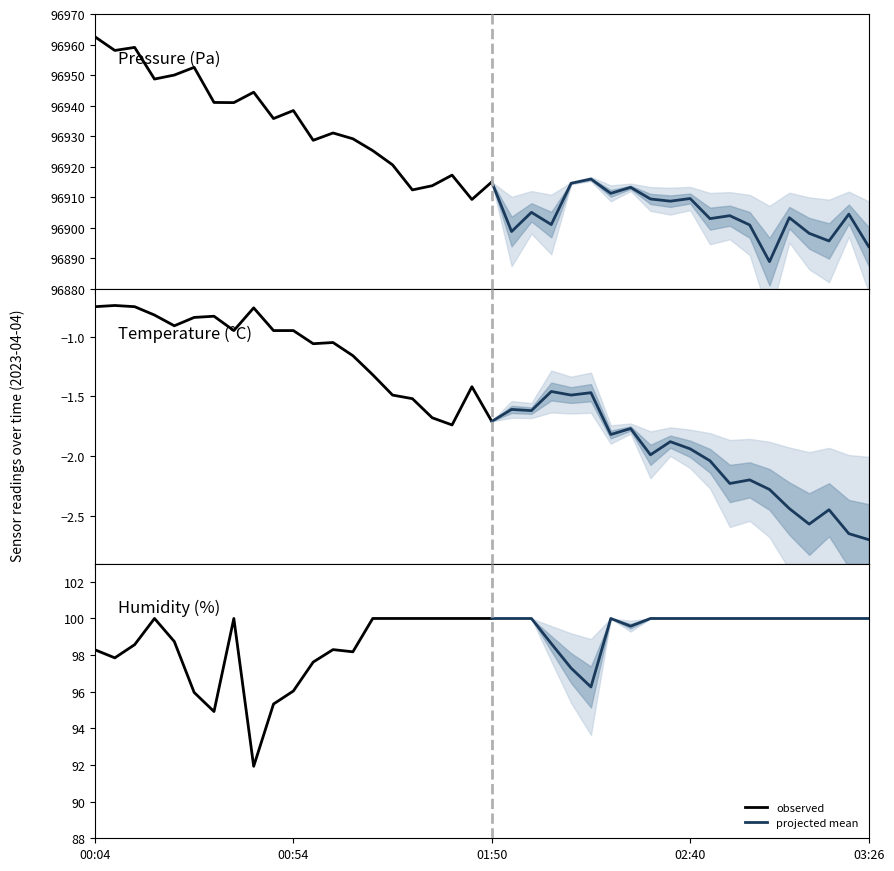

True or false: temperature and pressure cross at least once.

False